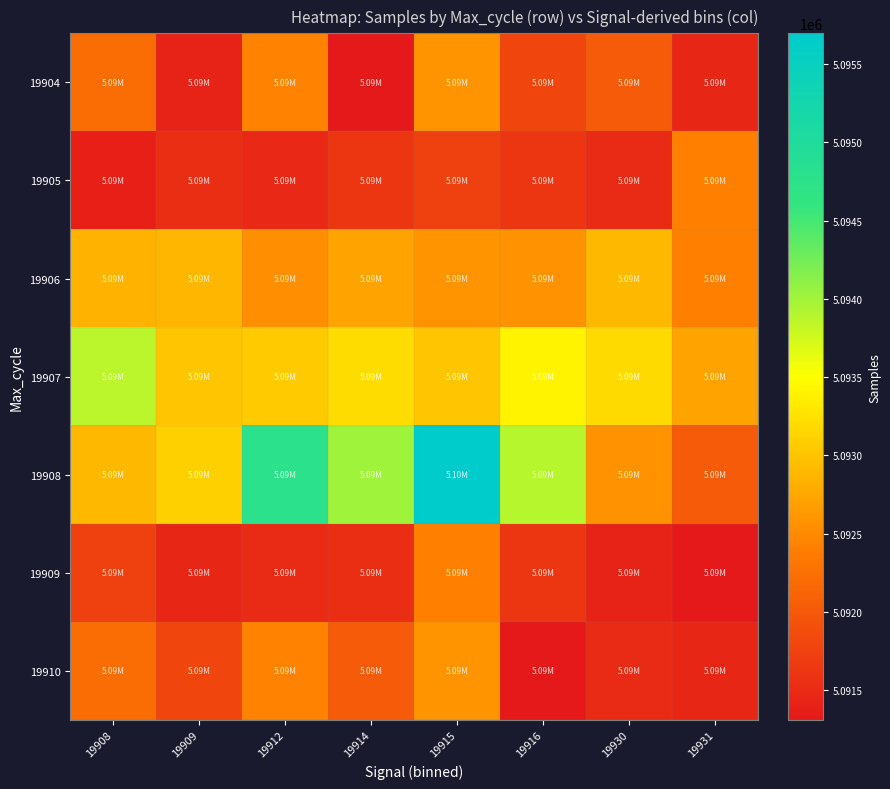

Reading right to left, transcribe all the data shown in this chart.

19904: 19931=5091456	19930=5092025	19916=5091790	19915=5092581	19914=5091309	19912=5092452	19909=5091420	19908=5092214
19905: 19931=5092410	19930=5091511	19916=5091632	19915=5091750	19914=5091623	19912=5091488	19909=5091535	19908=5091387
19906: 19931=5092413	19930=5092892	19916=5092563	19915=5092581	19914=5092725	19912=5092532	19909=5092881	19908=5092867
19907: 19931=5092731	19930=5093186	19916=5093403	19915=5093012	19914=5093195	19912=5093042	19909=5093023	19908=5093880
19908: 19931=5092025	19930=5092563	19916=5093893	19915=5095697	19914=5094013	19912=5094770	19909=5093100	19908=5092890
19909: 19931=5091309	19930=5091420	19916=5091632	19915=5092410	19914=5091535	19912=5091511	19909=5091456	19908=5091738
19910: 19931=5091456	19930=5091511	19916=5091309	19915=5092581	19914=5092025	19912=5092452	19909=5091790	19908=5092214